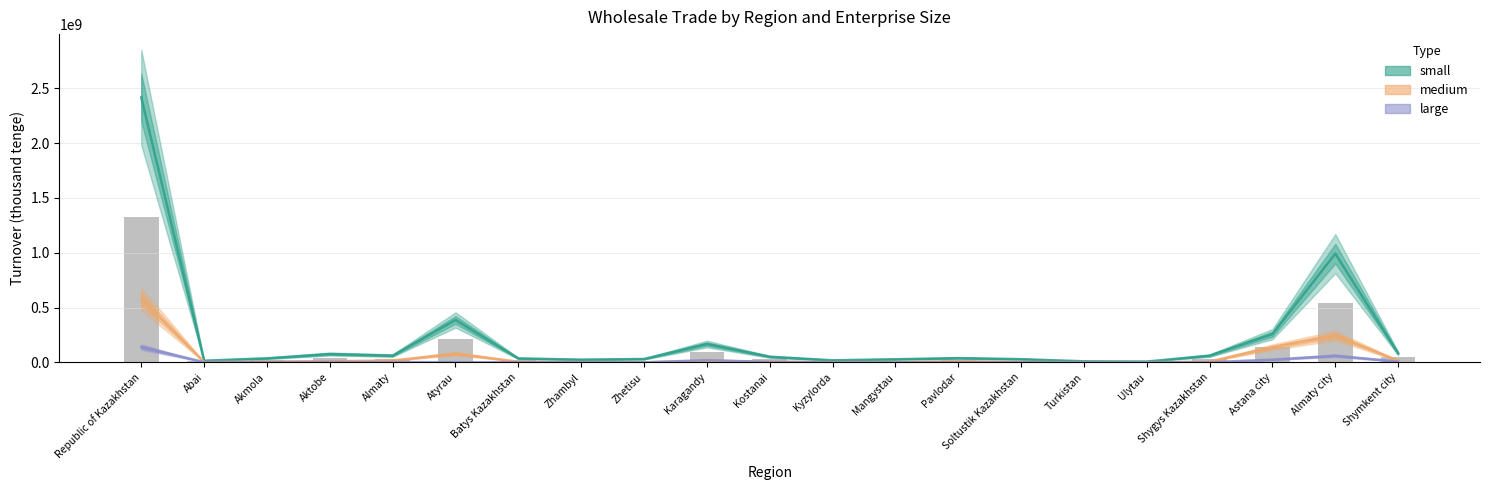

What are all the series names shown in the legend?

small, medium, large